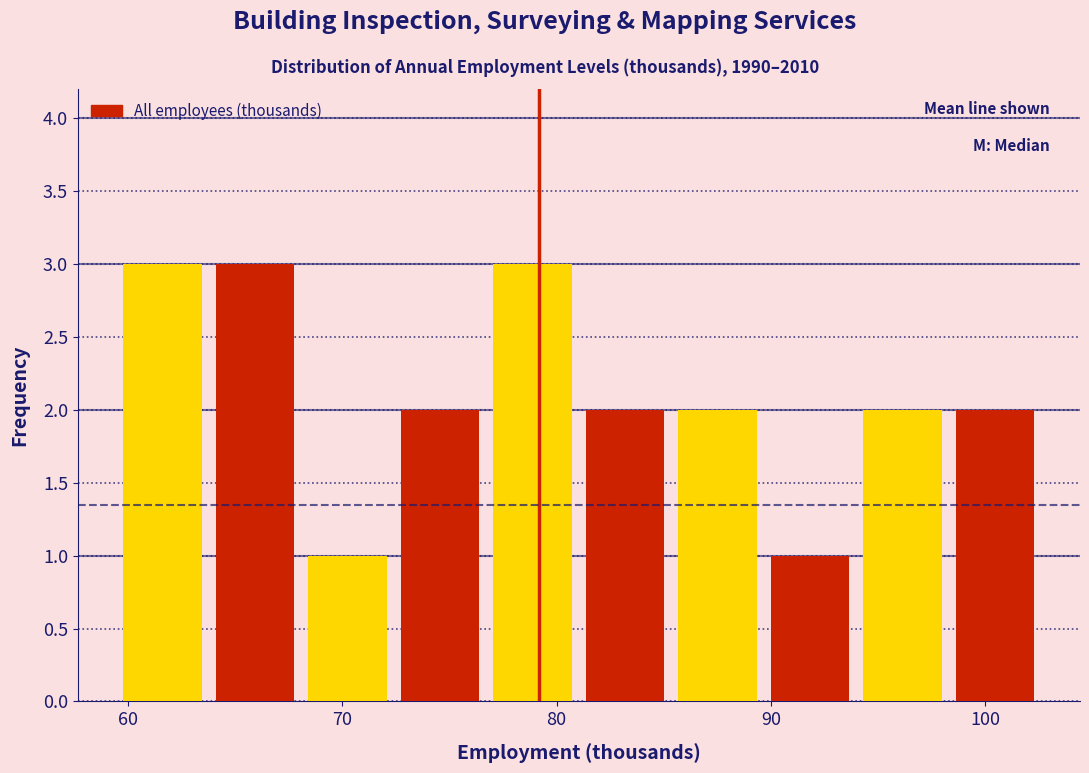

How tall is the bar that spans 81 to 85 on the x-axis? Neither the bar edges nor the heights are printed on the chart, so give them approximately, as read against the axes.

2